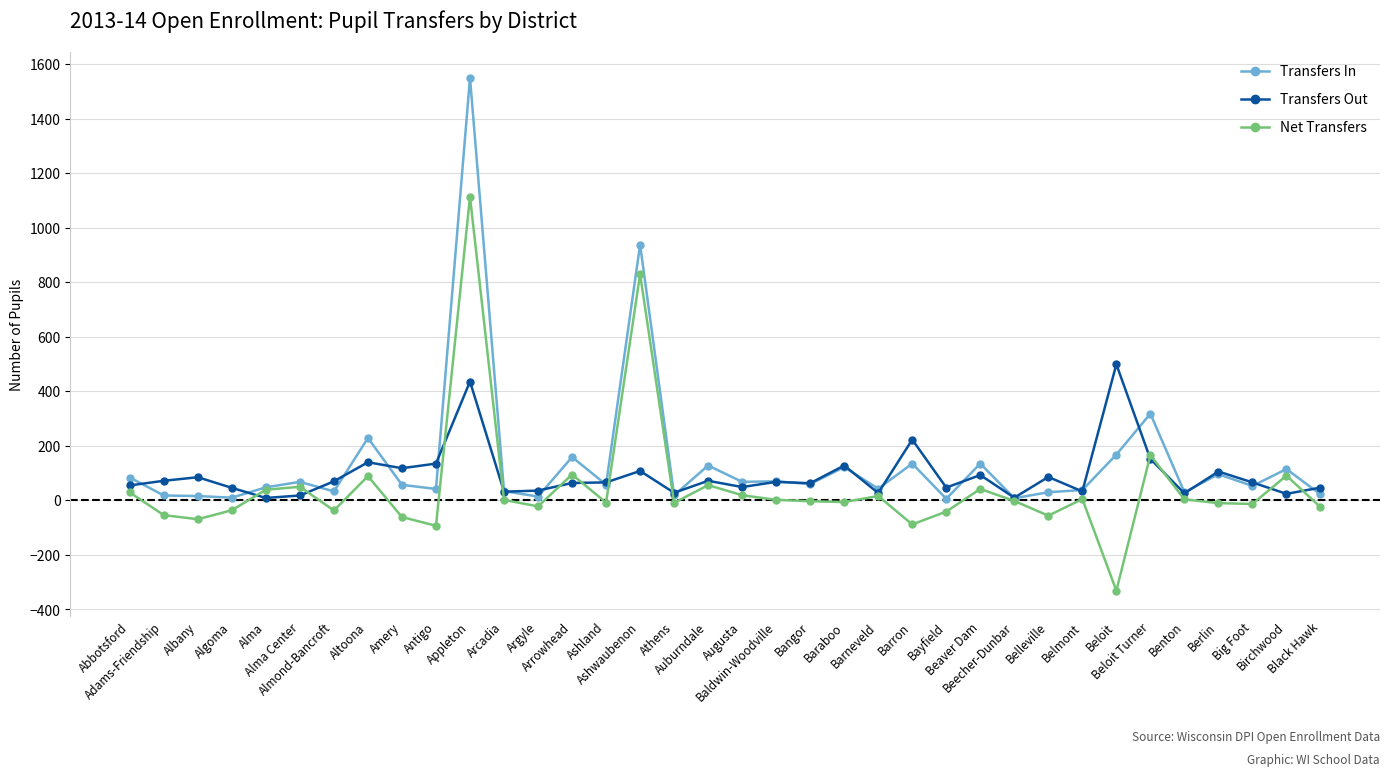

The Transfers In series shows 42 at Antigo. True or false?

True